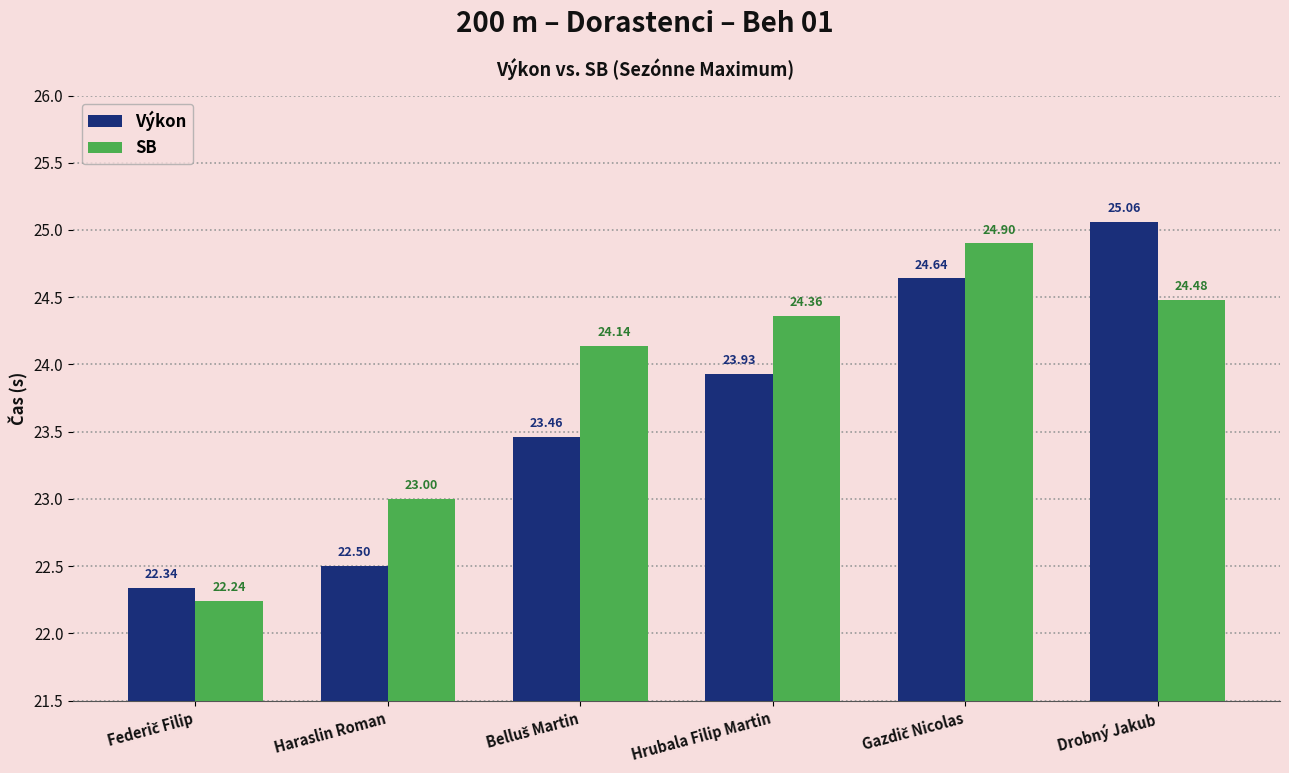

What is the total value across all series at Hrubala Filip Martin?

48.3